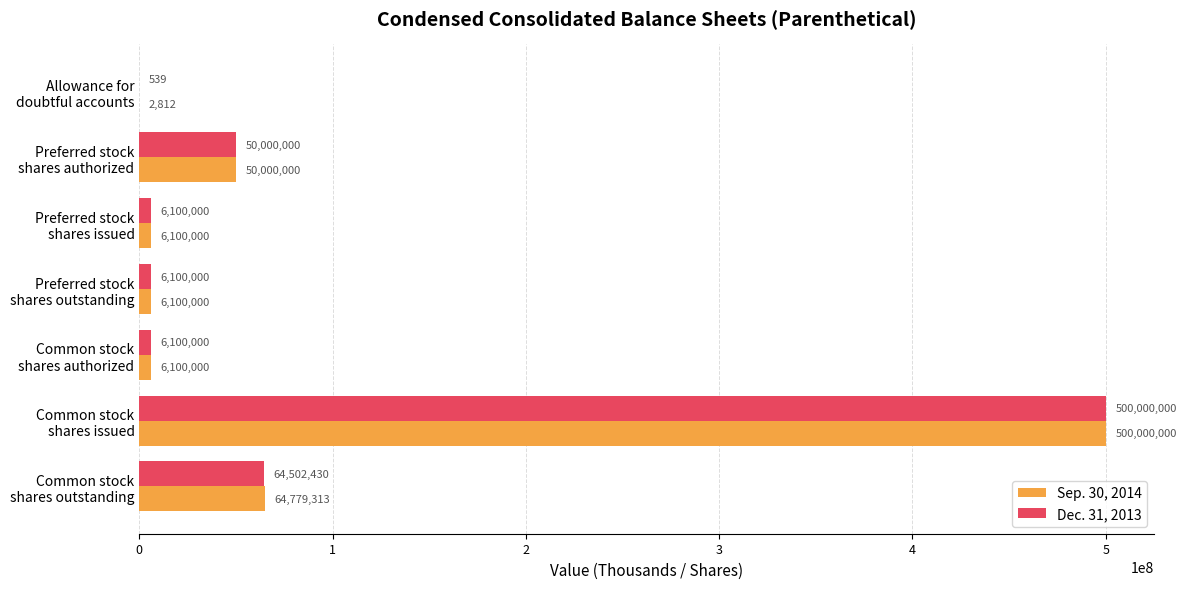

Which series has the largest total across all categories?

Sep. 30, 2014